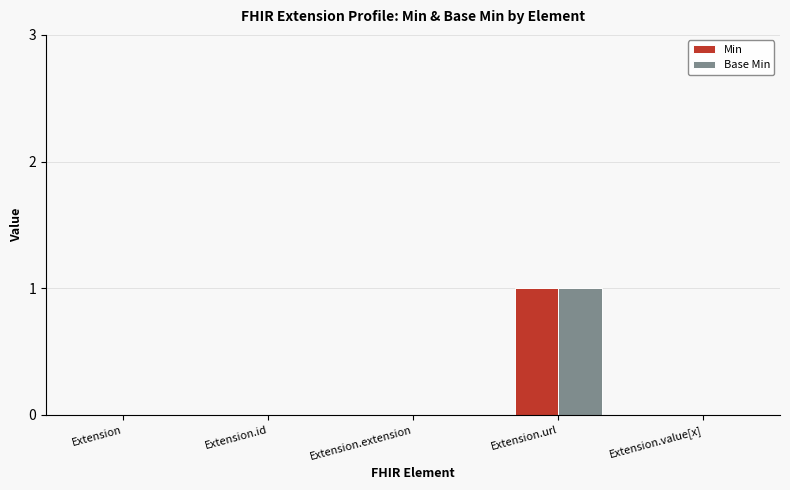

At which category is the sum across all series the highest?

Extension.url